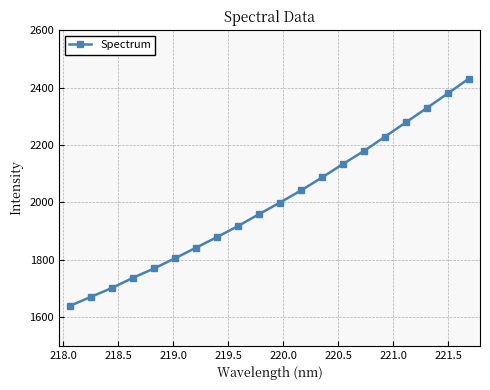

What is the value of the 7th point from the left?

1841.9